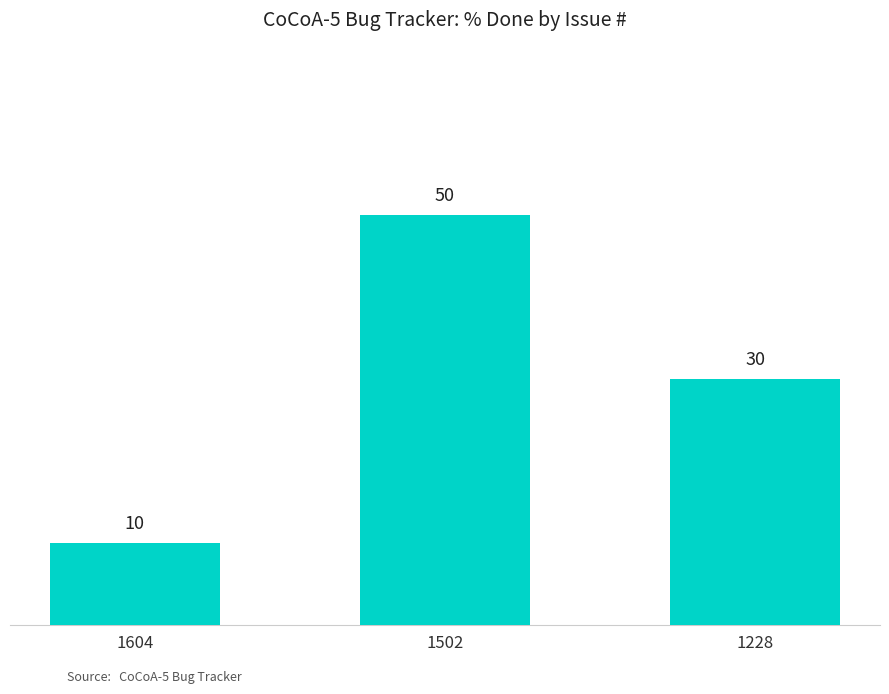

List the labels in order of value, largest first.

1502, 1228, 1604